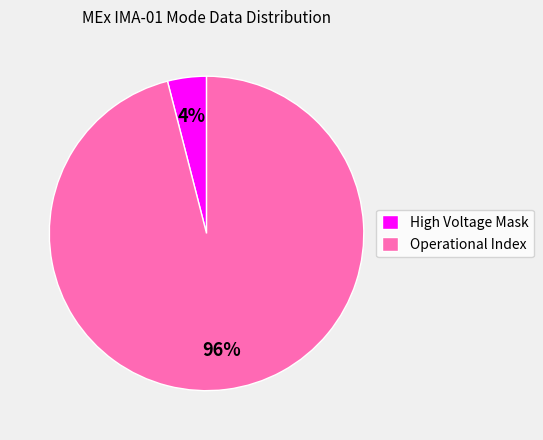

Does High Voltage Mask account for over 50% of the chart?

No